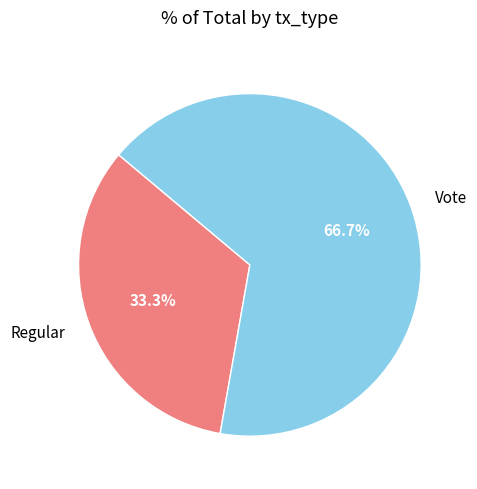

To the nearest percent, what portion does Regular represent?

33%